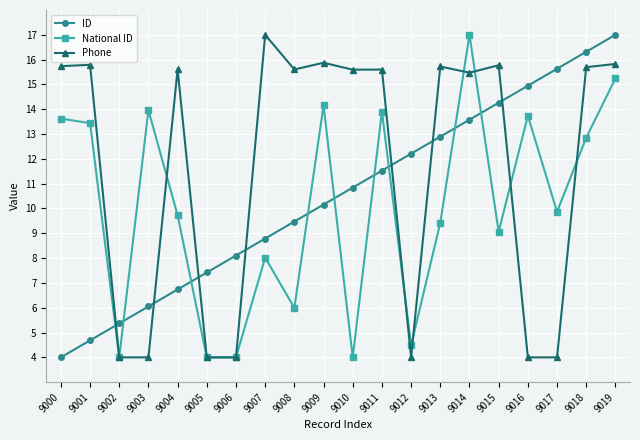

The value of National ID at 9012 is 1.2. True or false?

False